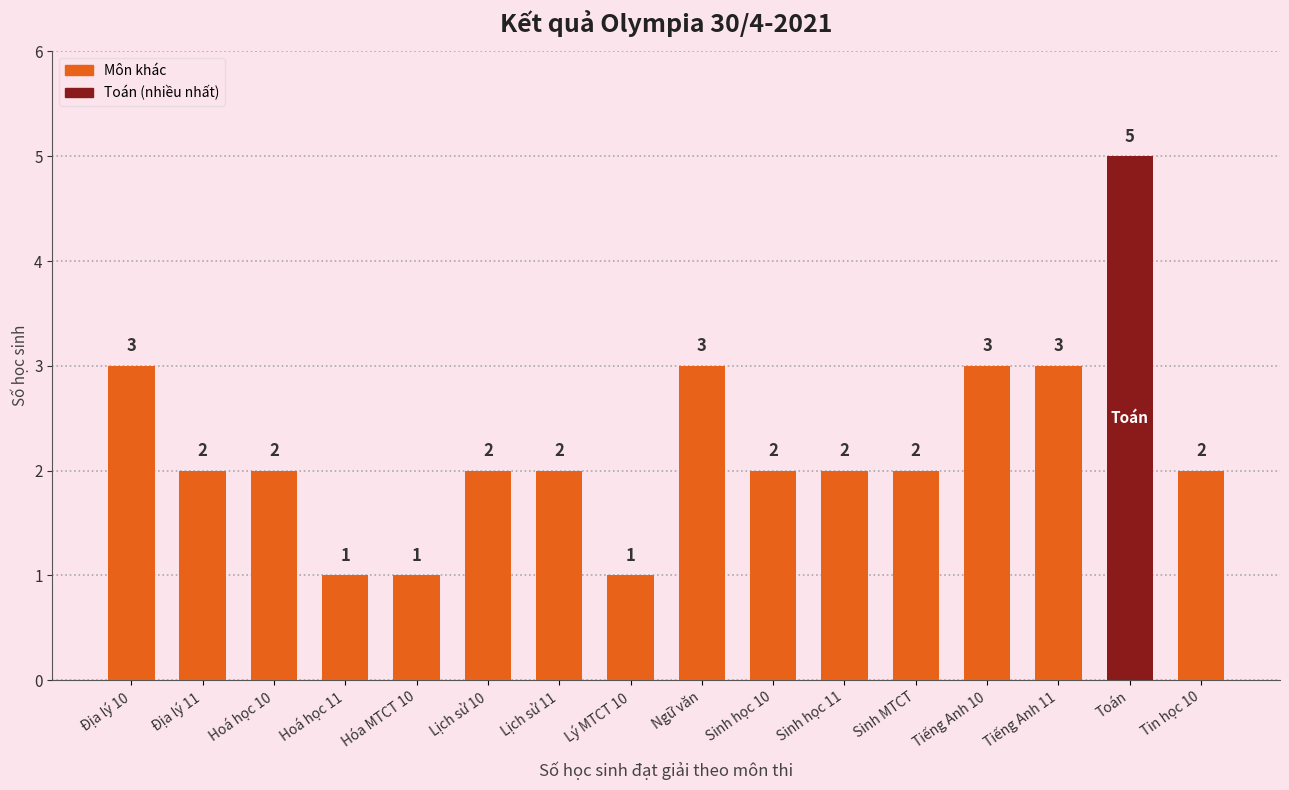

Reading left to right, transcribe all the data shown in this chart.

Địa lý 10=3	Địa lý 11=2	Hoá học 10=2	Hoá học 11=1	Hóa MTCT 10=1	Lịch sử 10=2	Lịch sử 11=2	Lý MTCT 10=1	Ngữ văn=3	Sinh học 10=2	Sinh học 11=2	Sinh MTCT=2	Tiếng Anh 10=3	Tiếng Anh 11=3	Toán=5	Tin học 10=2